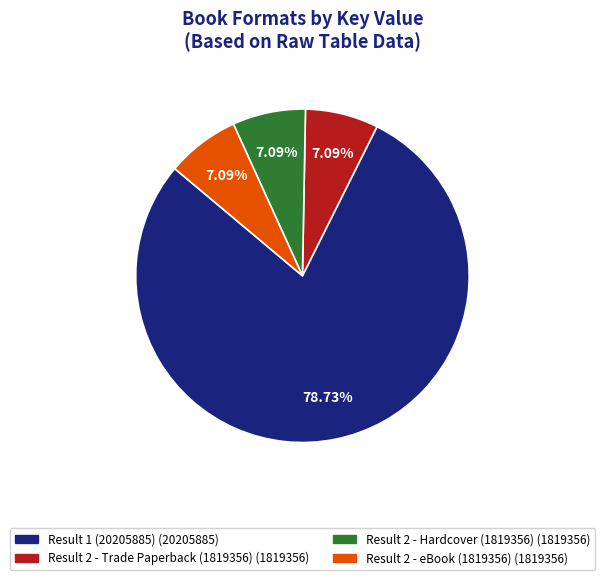

Approximately how many times larger is the value at Result 1 (20205885) compared to Result 2 - Hardcover (1819356)?

11.1